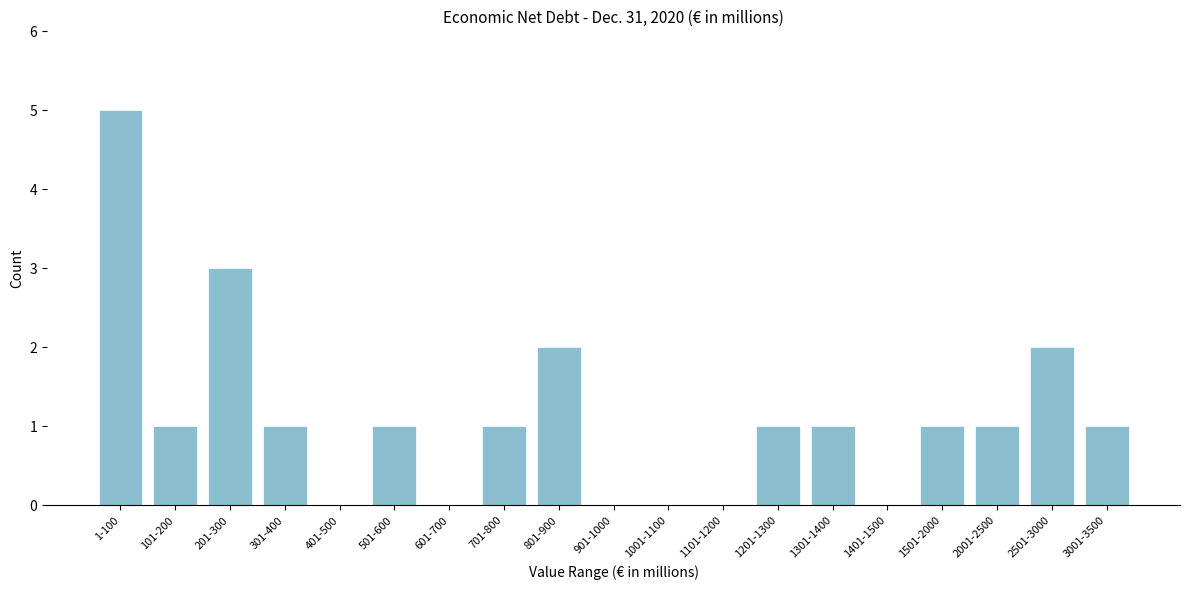

Reading left to right, transcribe all the data shown in this chart.

1-100=5	101-200=1	201-300=3	301-400=1	401-500=0	501-600=1	601-700=0	701-800=1	801-900=2	901-1000=0	1001-1100=0	1101-1200=0	1201-1300=1	1301-1400=1	1401-1500=0	1501-2000=1	2001-2500=1	2501-3000=2	3001-3500=1